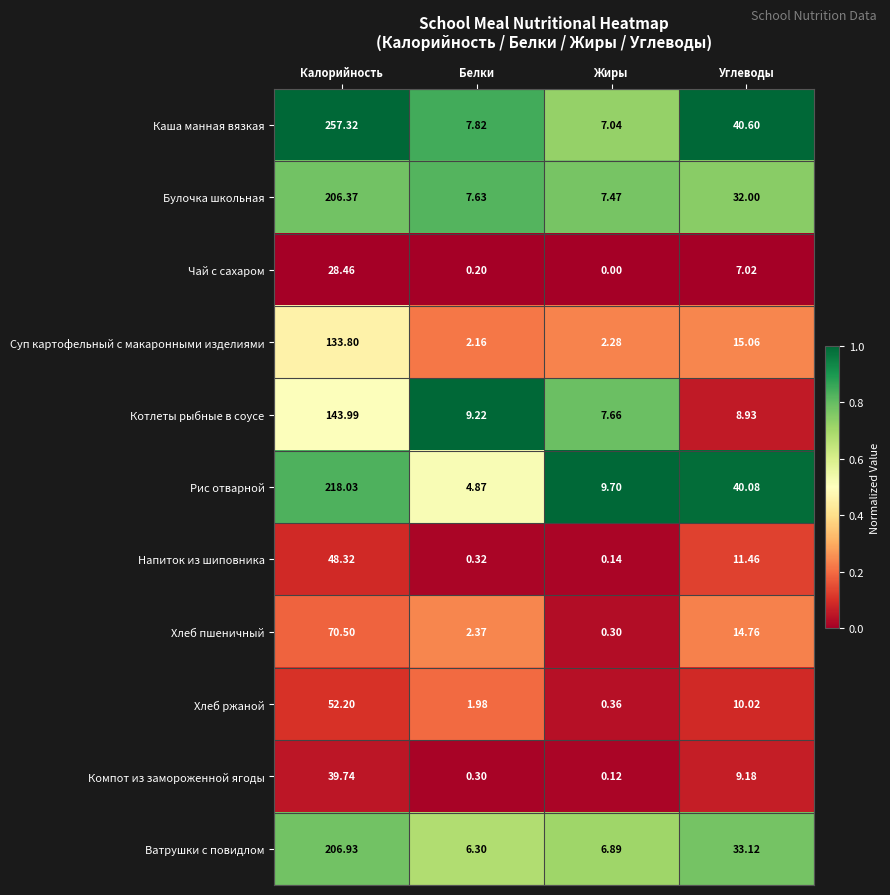

At which category is the sum across all series the highest?

Калорийность